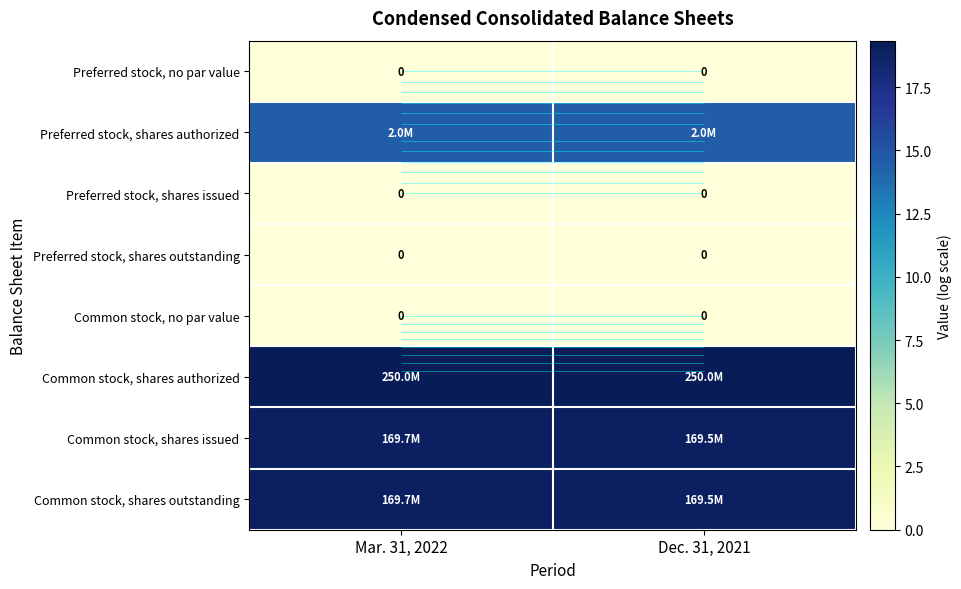

List the series in order of their peak value, lowest first.

Preferred stock, no par value, Preferred stock, shares issued, Preferred stock, shares outstanding, Common stock, no par value, Preferred stock, shares authorized, Common stock, shares issued, Common stock, shares outstanding, Common stock, shares authorized